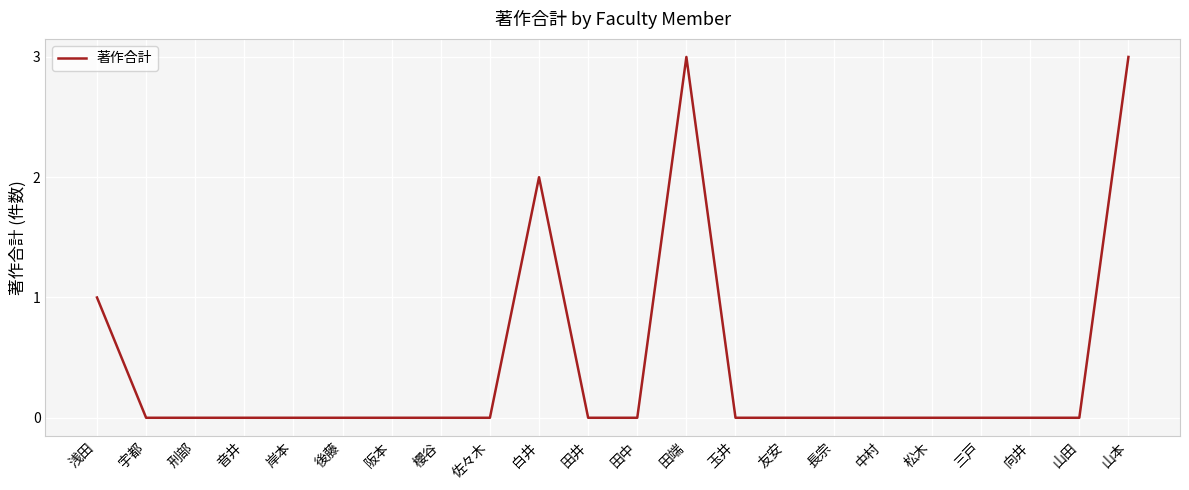

Between 田端 and 後藤, which is larger?

田端